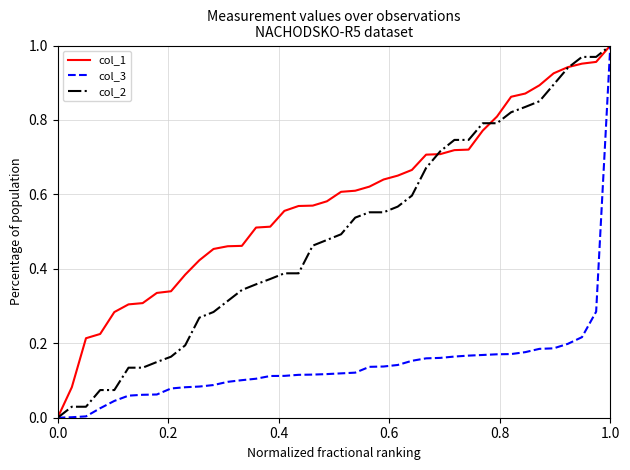

How many positive values does the col_2 series have?

39